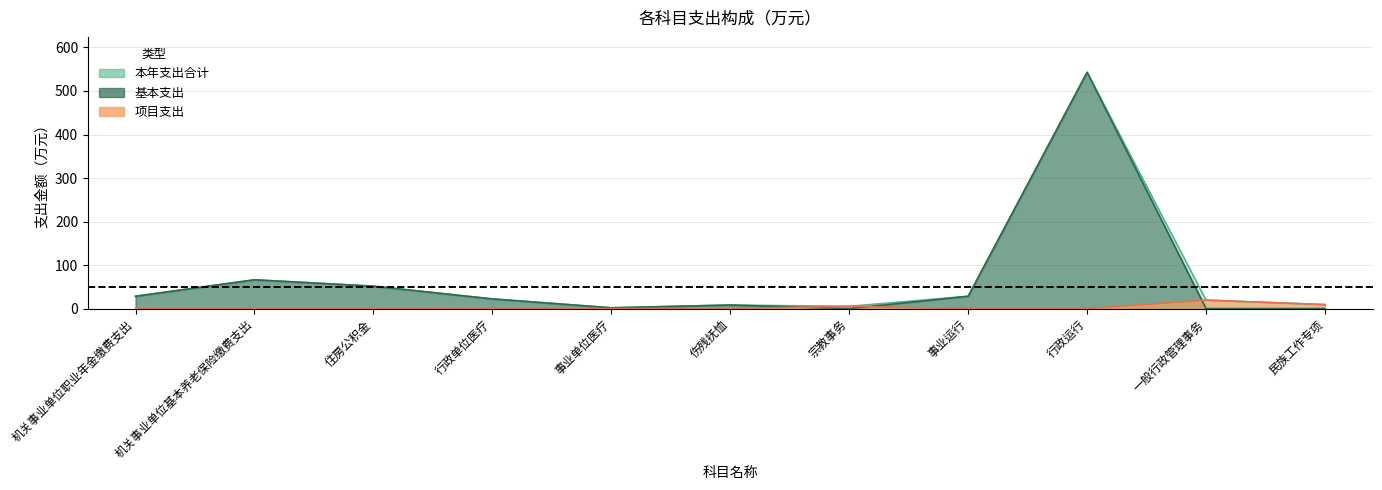

True or false: 项目支出 and 本年支出合计 cross at least once.

False